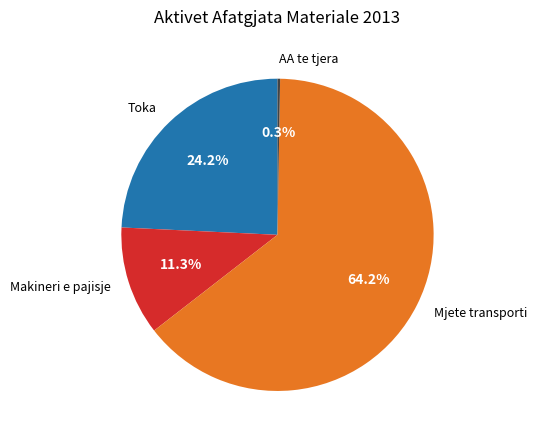

What is the ratio of the value at Toka to the value at Mjete transporti?

0.4